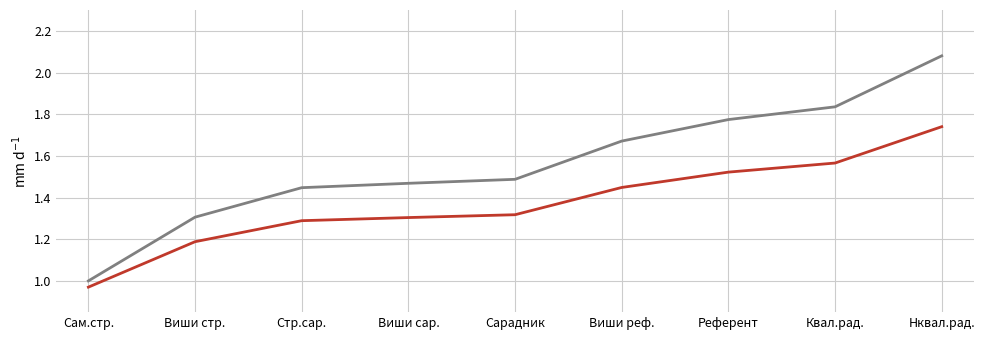

Which label corresponds to the smallest value in the chart?

Сам.стр.